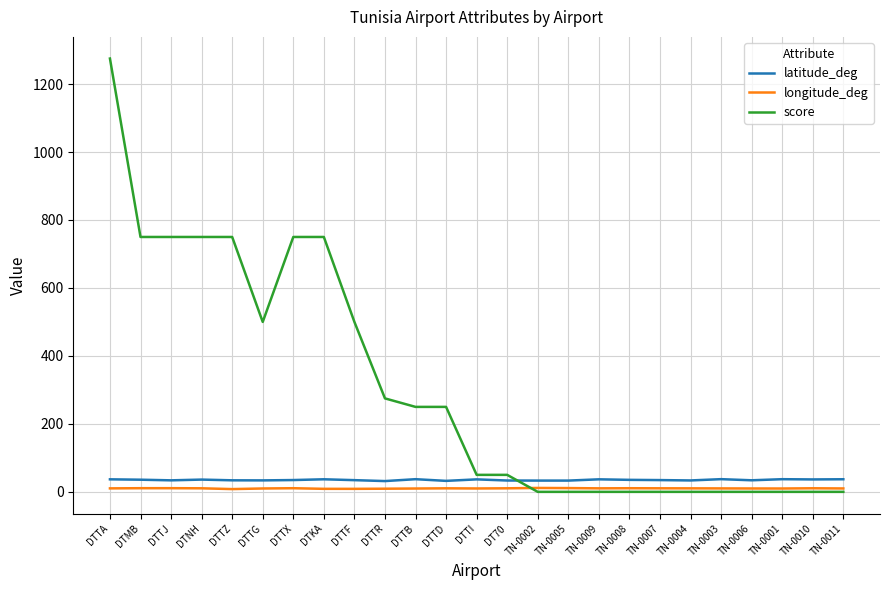

What is the total value across all series at TN-0006?

44.0